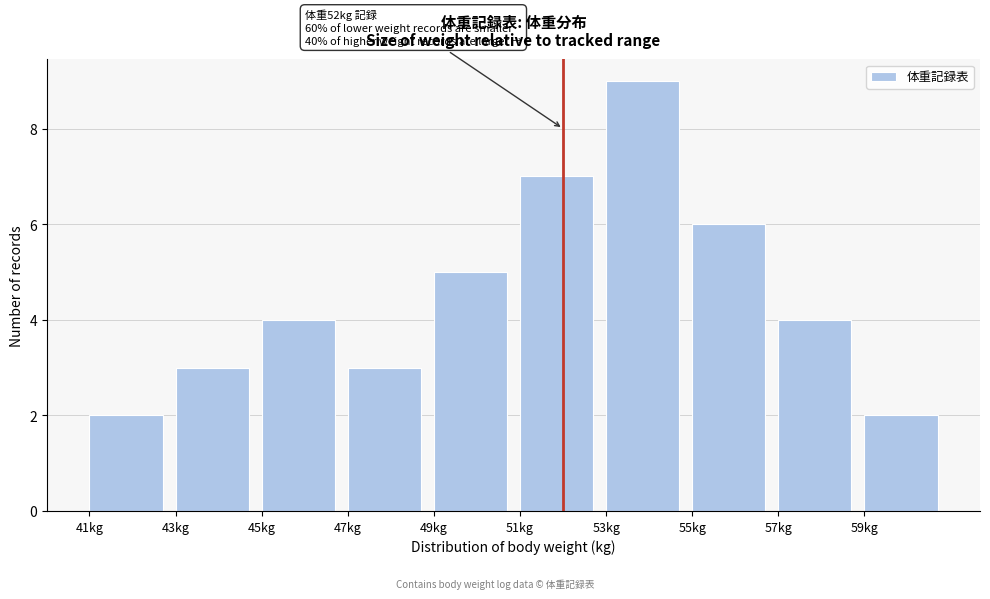

Reading left to right, list all the values displayed in this chart.

2	3	4	3	5	7	9	6	4	2